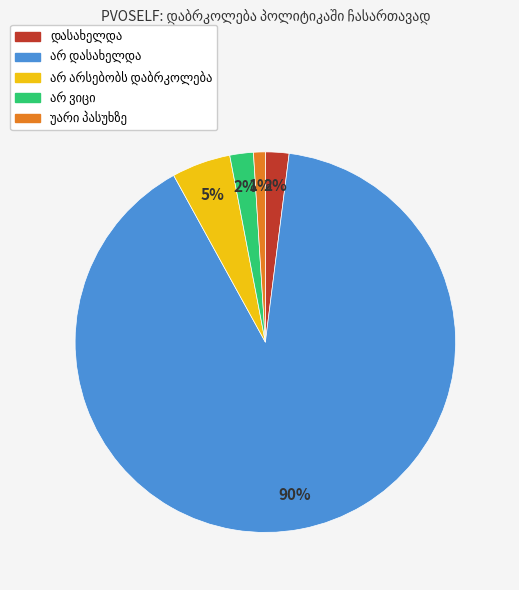

To the nearest percent, what is the difference between the largest and smallest slice percentages?

89%